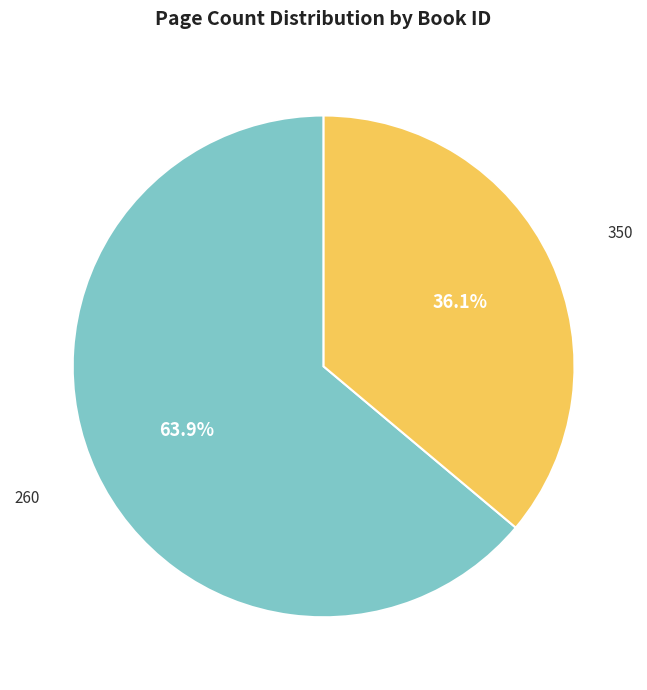

How many slices are in this pie chart?

2